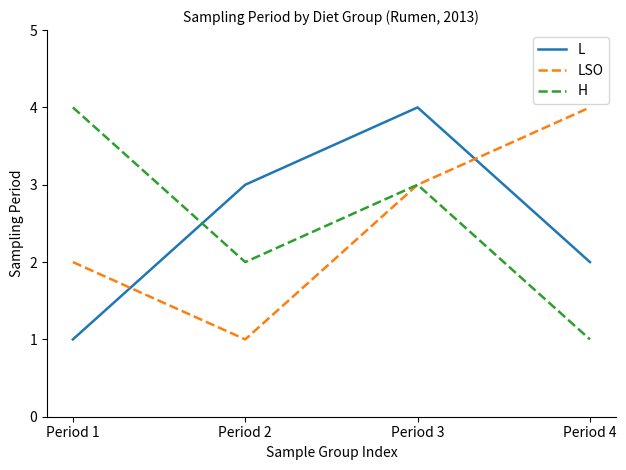

After their last crossing, which series has the higher values: LSO or L?

LSO